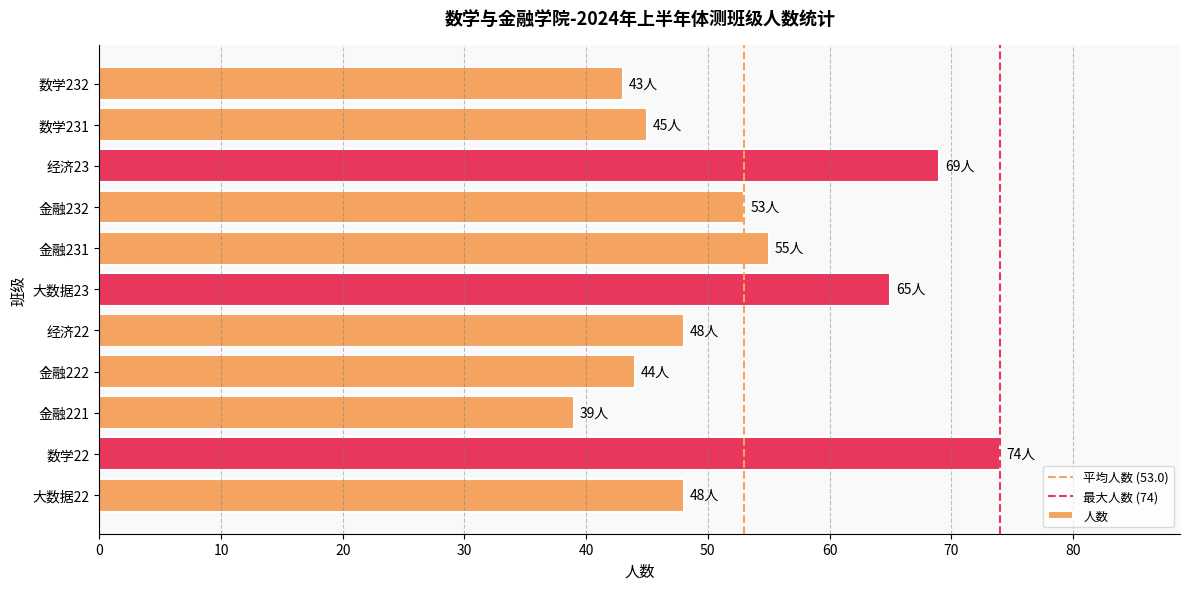

What is the ratio of the value at 金融231 to the value at 数学232?

1.3